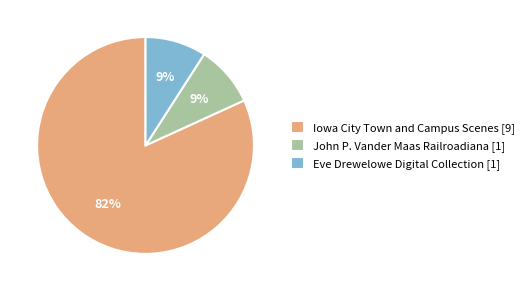

How many slices are in this pie chart?

3